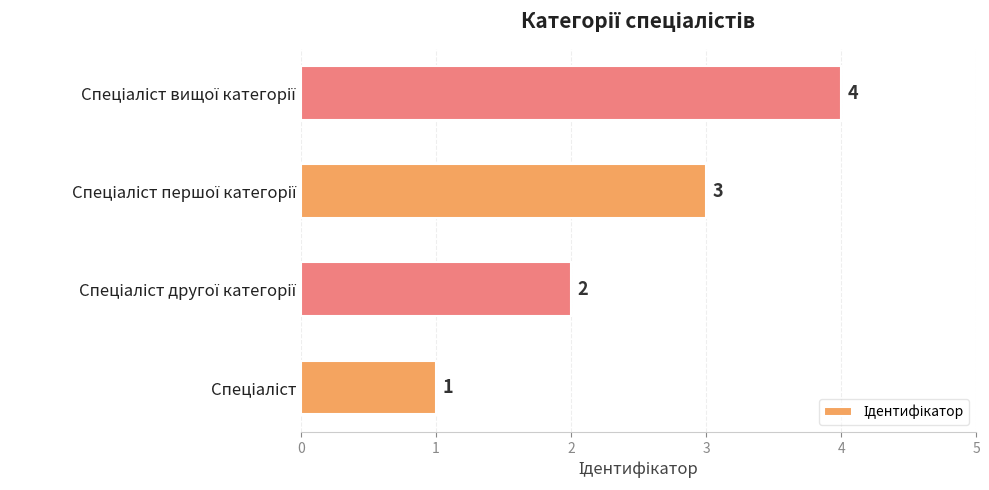

What is the sum of all values?

10